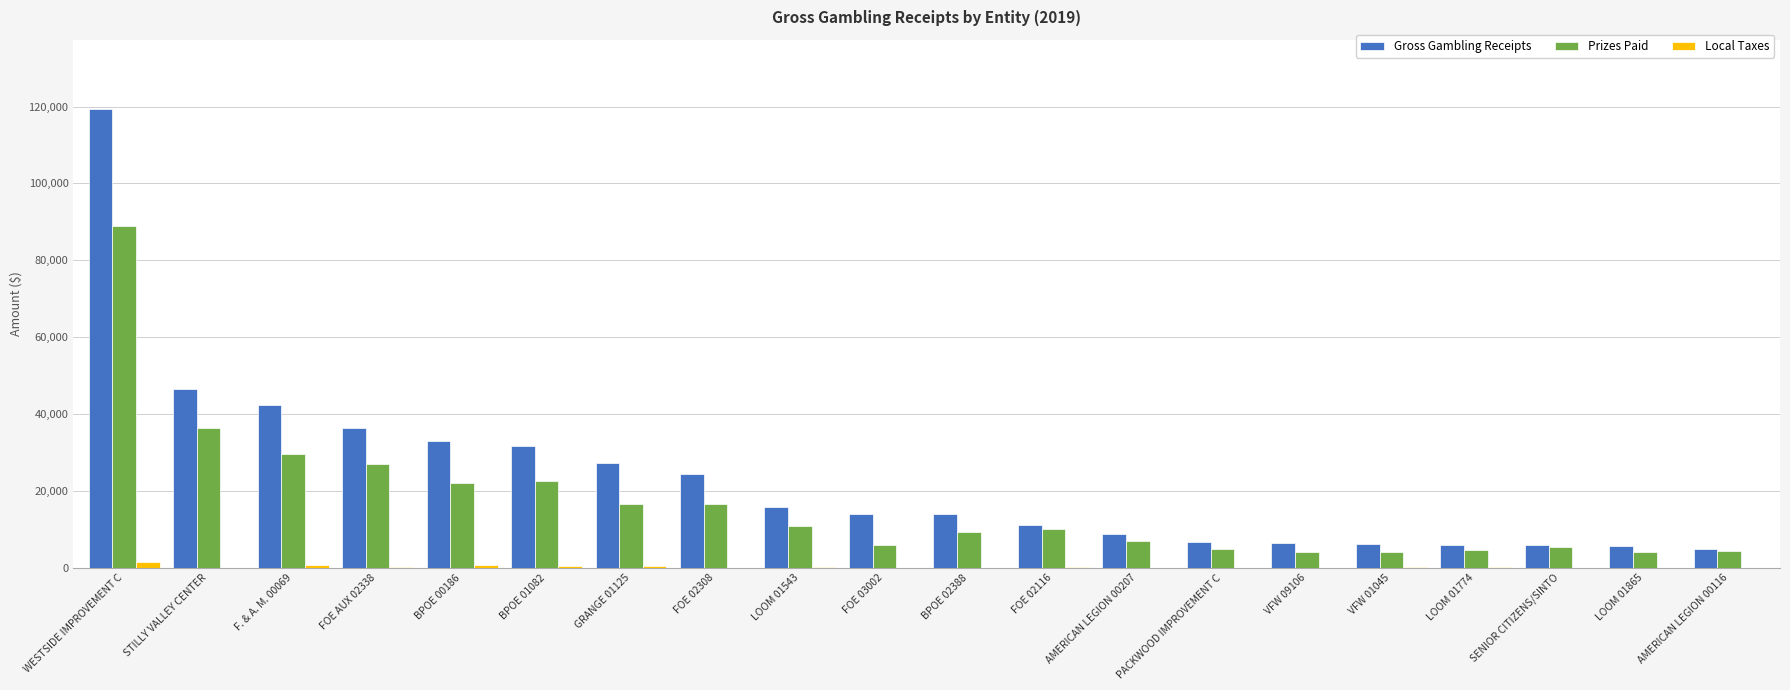

Where does the Prizes Paid series first go above 10073?

WESTSIDE IMPROVEMENT C